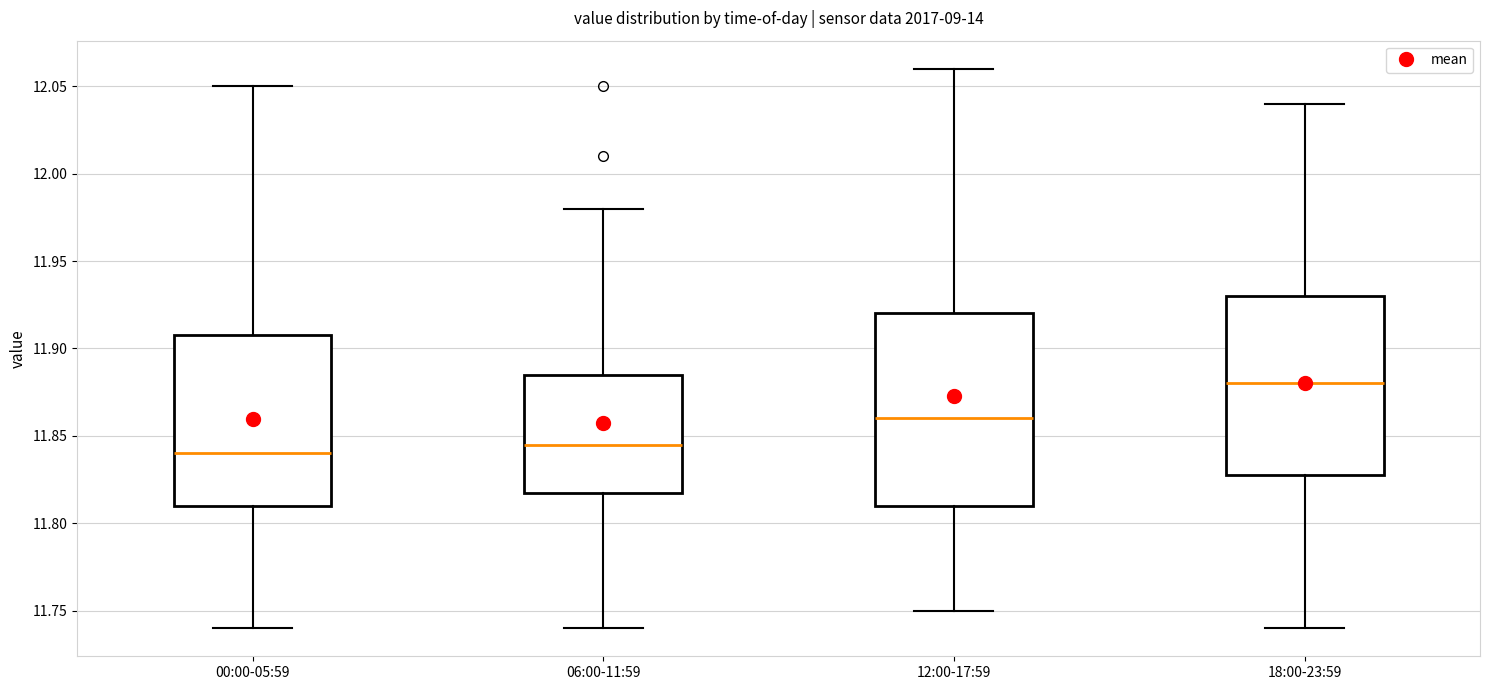

Which box is the tallest, from its lower edge to its upper edge?

12:00-17:59